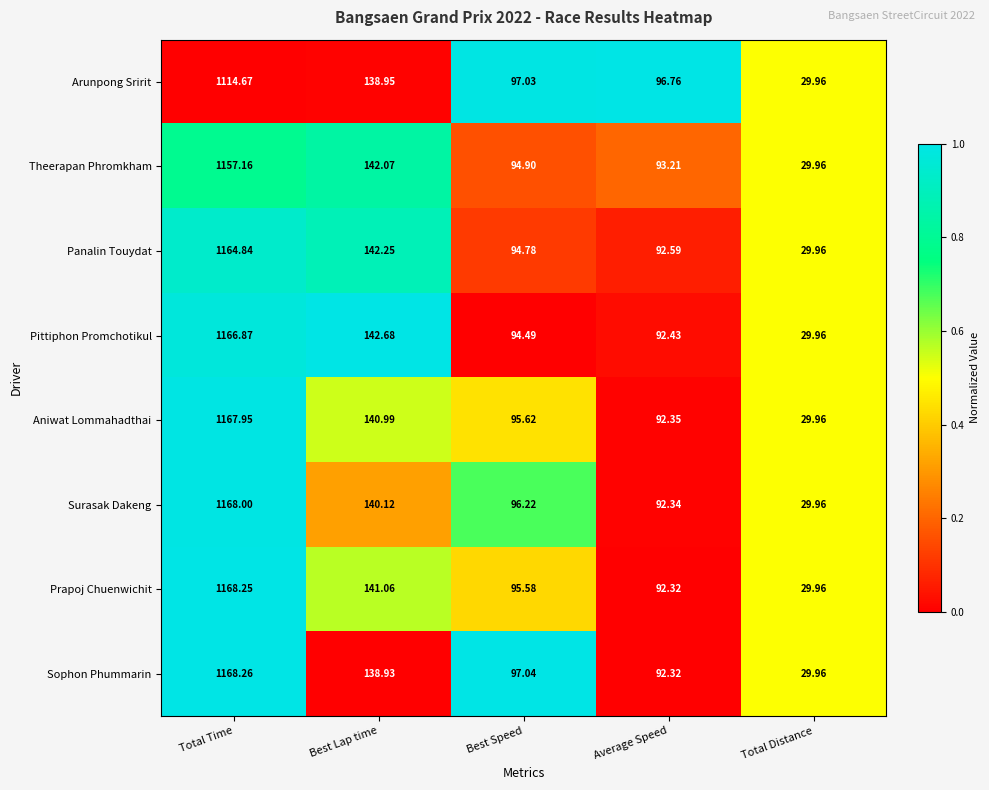

Count the number of categories in the chart.

5